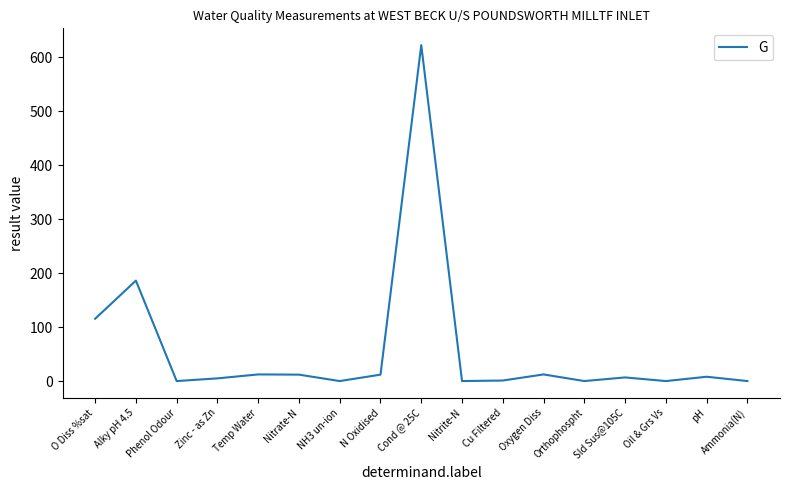

Is it true that the value at O Diss %sat is 115.4?

True